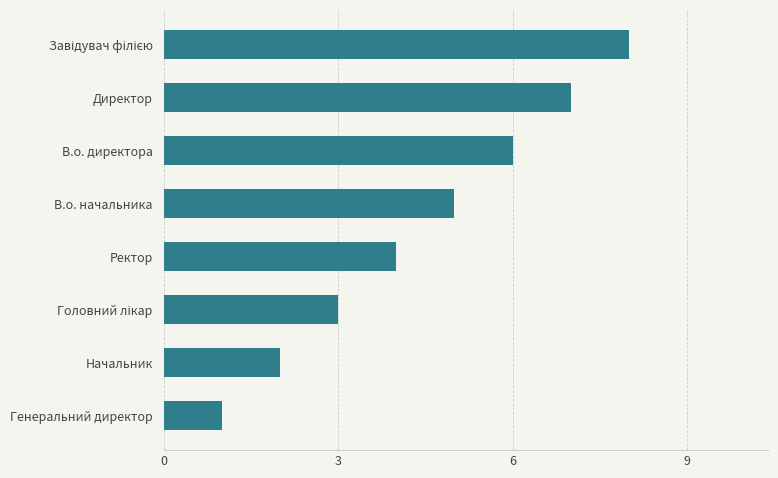

What is the difference between the maximum and minimum values?

7